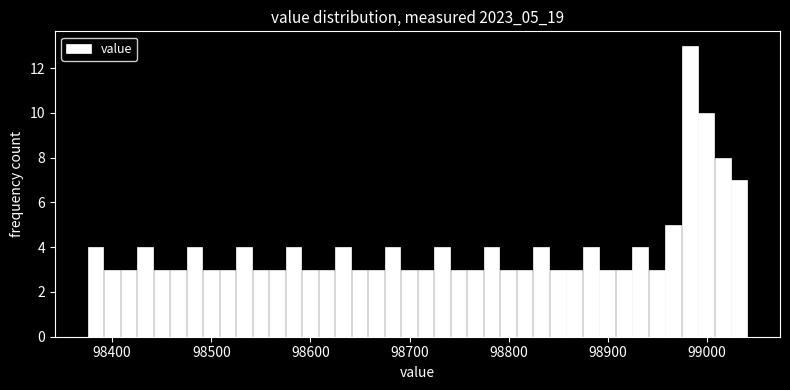

Around what value on the x-axis is the tallest bar? Give the approximate position of its centre, as read against the axis.

98980